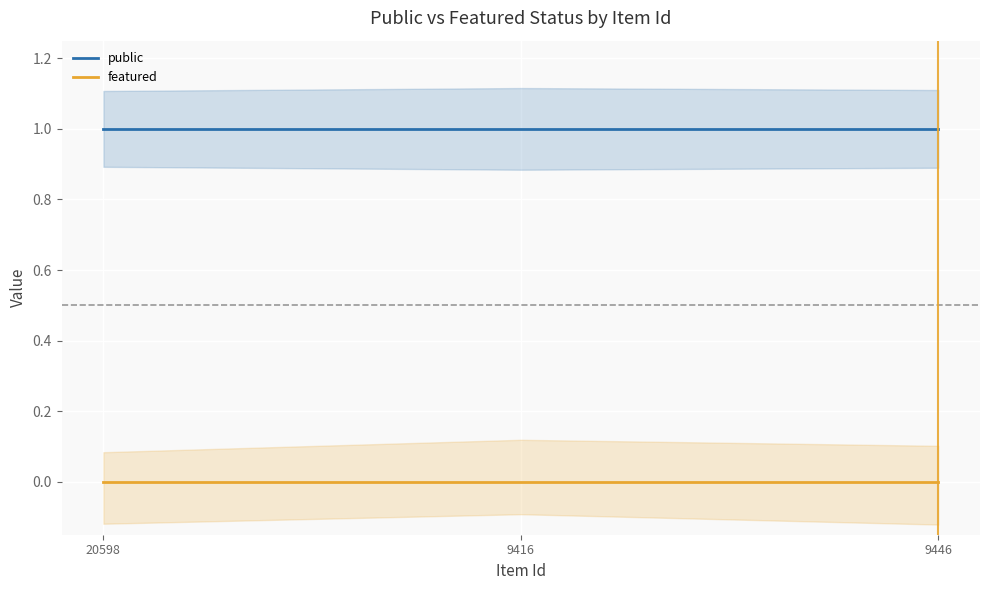

What are all the series names shown in the legend?

public, featured